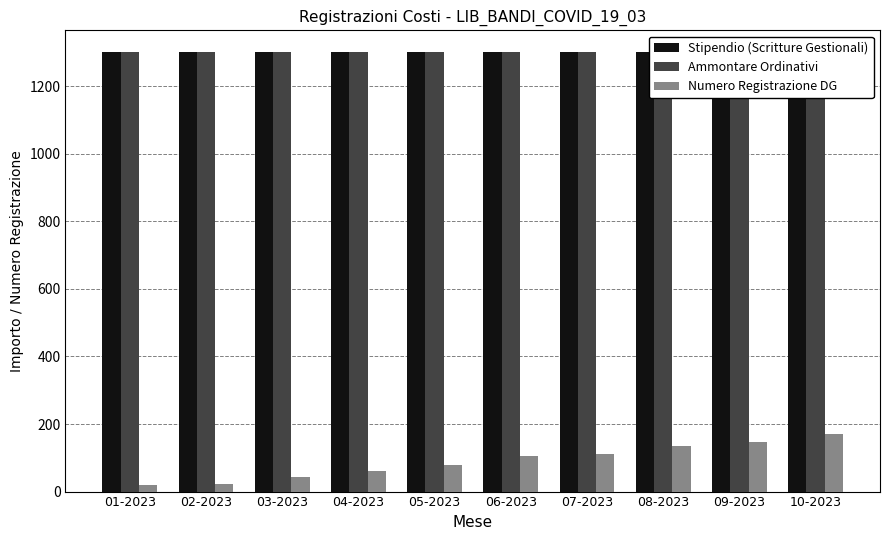

Rank the series at 10-2023 from lowest to highest value.

Numero Registrazione DG, Stipendio (Scritture Gestionali), Ammontare Ordinativi